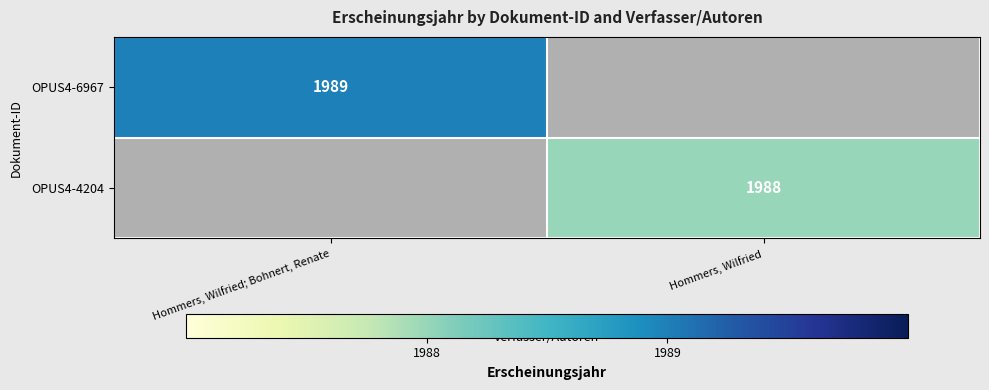

The OPUS4-6967 series shows 1379.4 at Hommers, Wilfried; Bohnert, Renate. True or false?

False